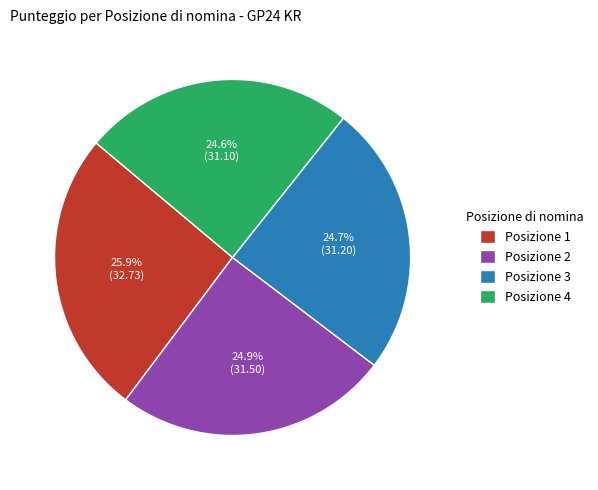

What is the ratio of the value at Posizione 2 to the value at Posizione 1?

1.0